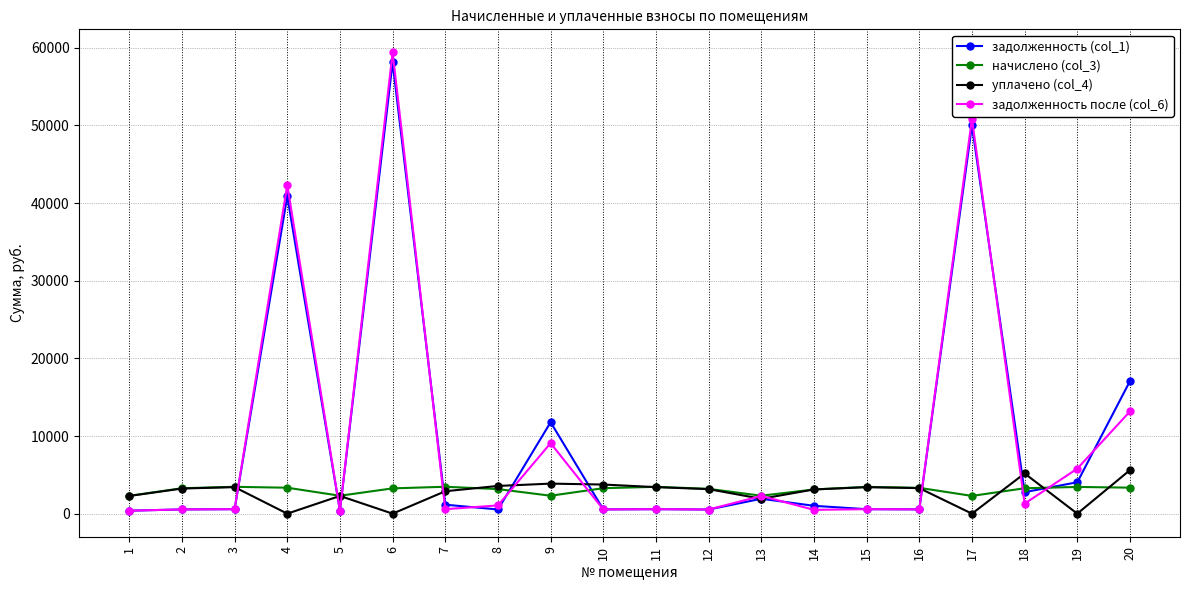

At which category is the sum across all series the highest?

6